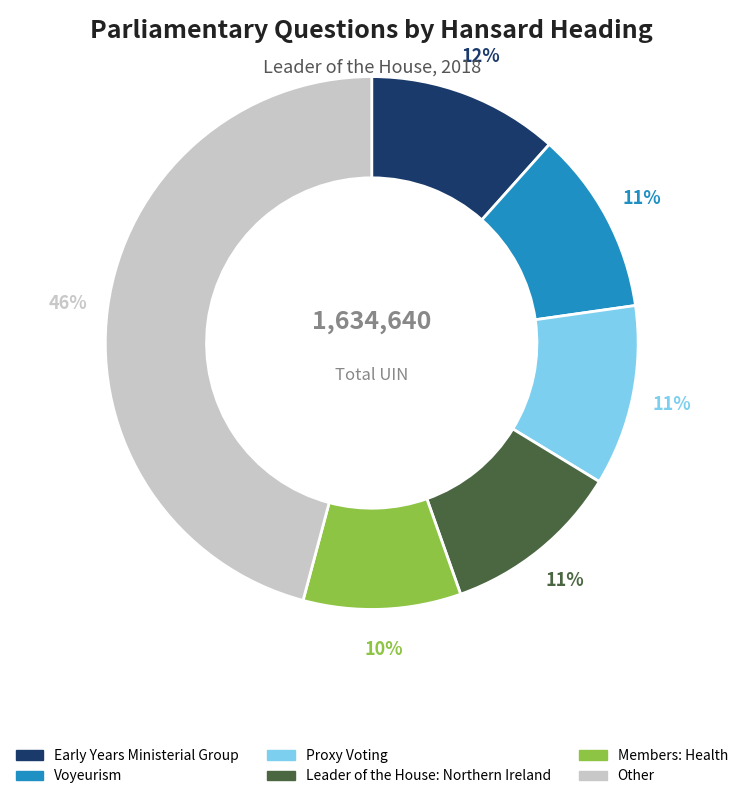

Is there a majority slice in this chart?

No